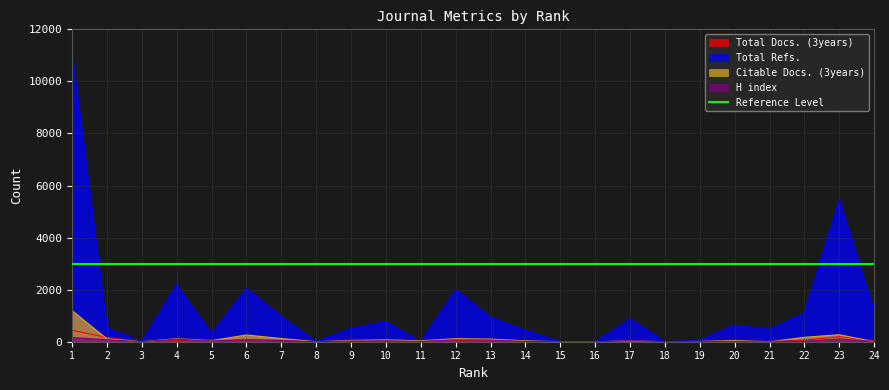

Where is the first local minimum for H index?

3